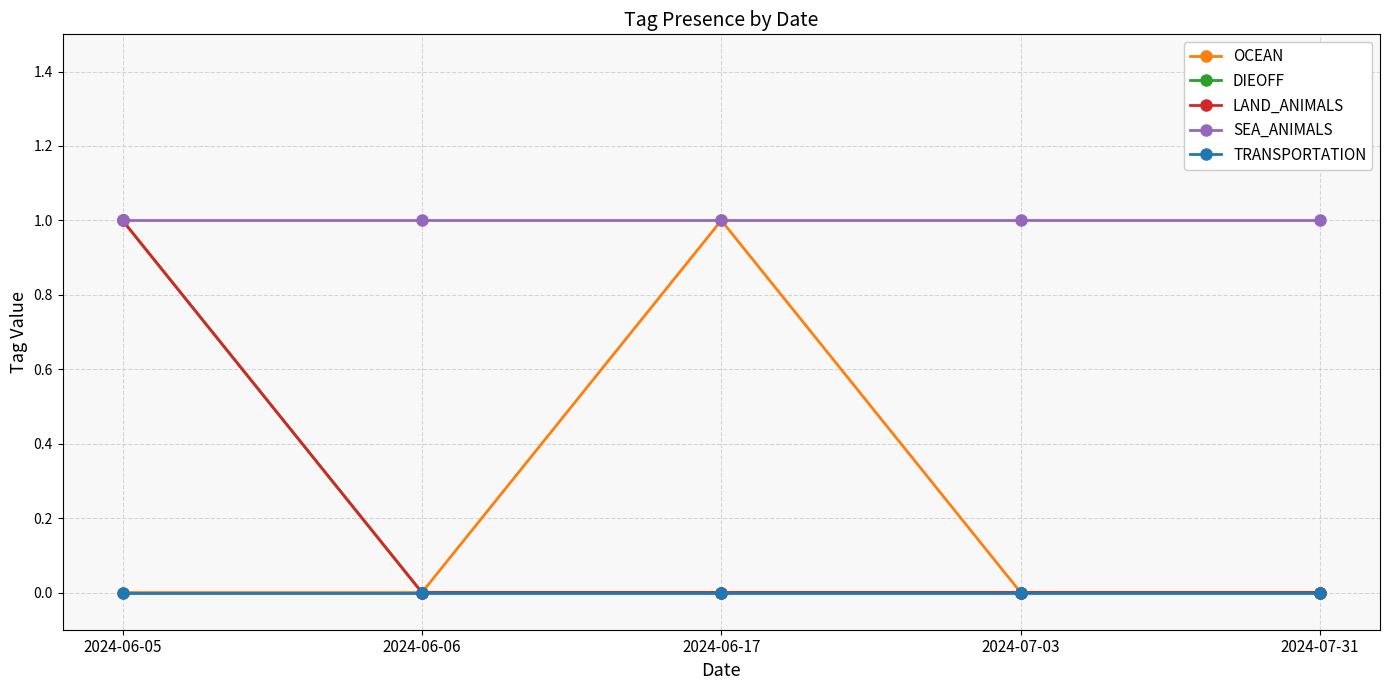

At which category is the sum across all series the highest?

2024-06-05